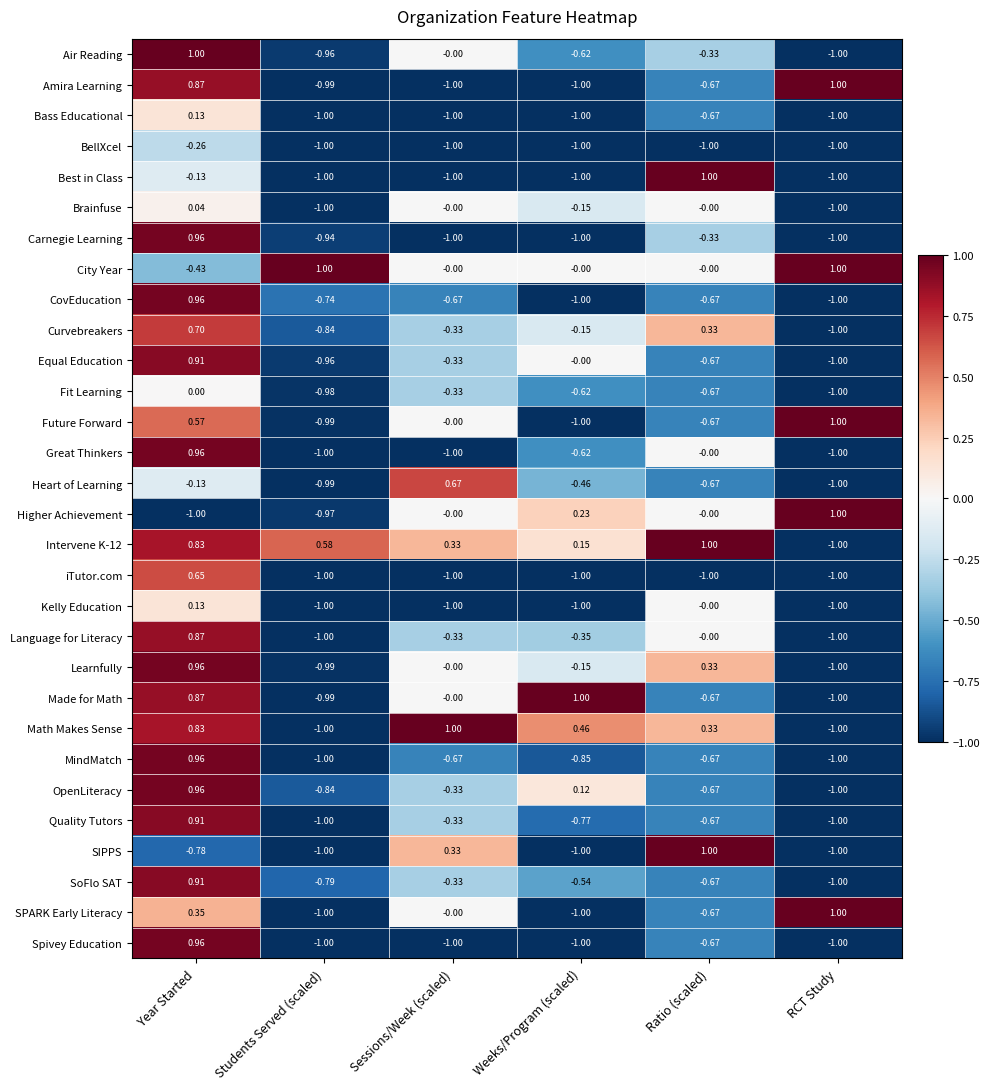

Rank the categories by Made for Math value from lowest to highest.

RCT Study, Students Served (scaled), Ratio (scaled), Sessions/Week (scaled), Year Started, Weeks/Program (scaled)